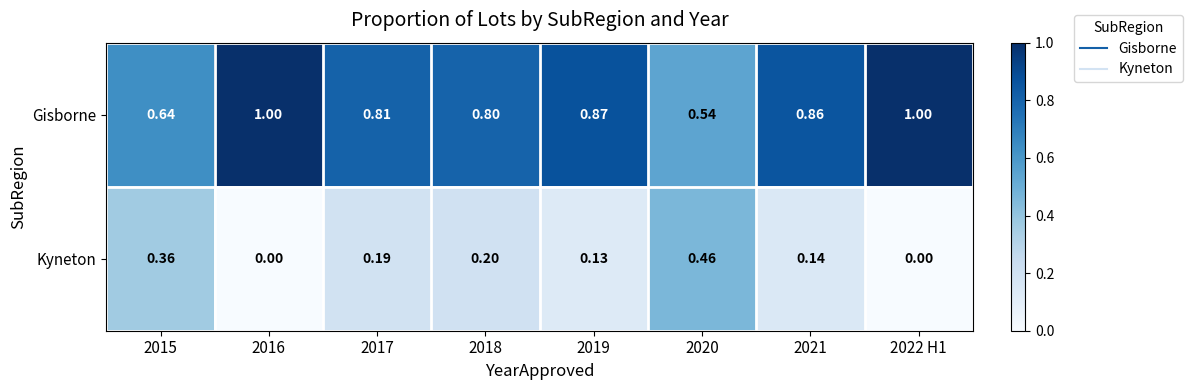

Rank the series by their maximum value, from lowest to highest.

Kyneton, Gisborne